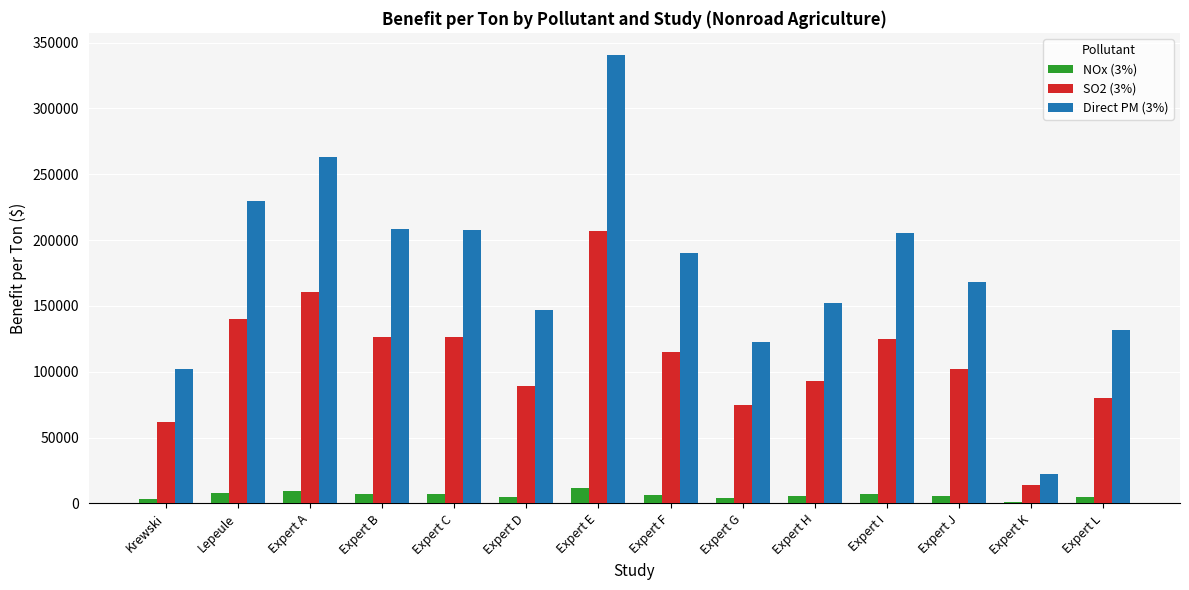

Which series has the largest total across all categories?

Direct PM (3%)